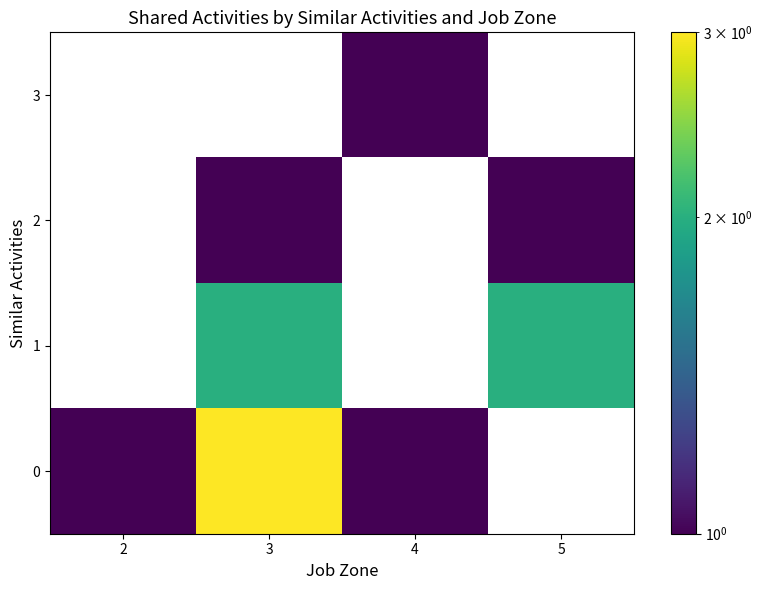

Which label corresponds to the largest value in the chart?

3